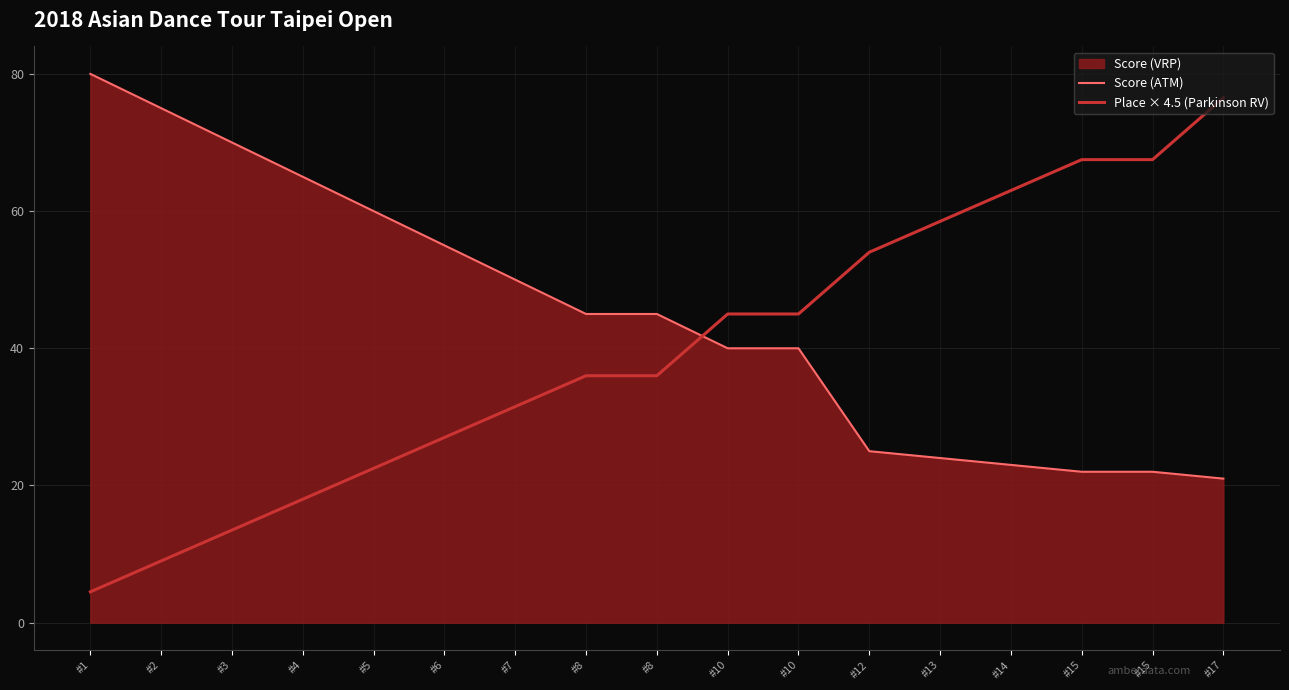

Which label corresponds to the smallest value in the chart?

#1